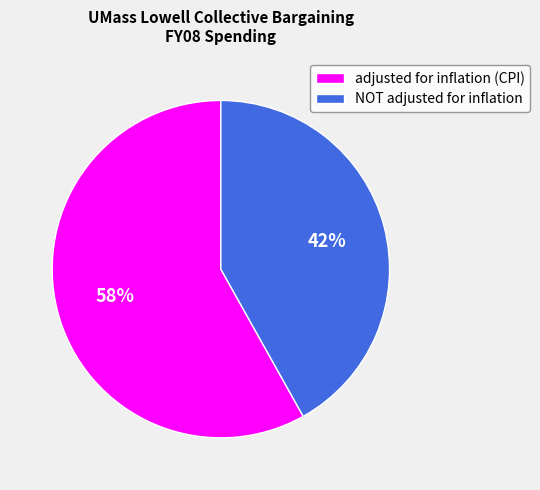

Do adjusted for inflation (CPI) and NOT adjusted for inflation together represent more than half of the pie?

Yes